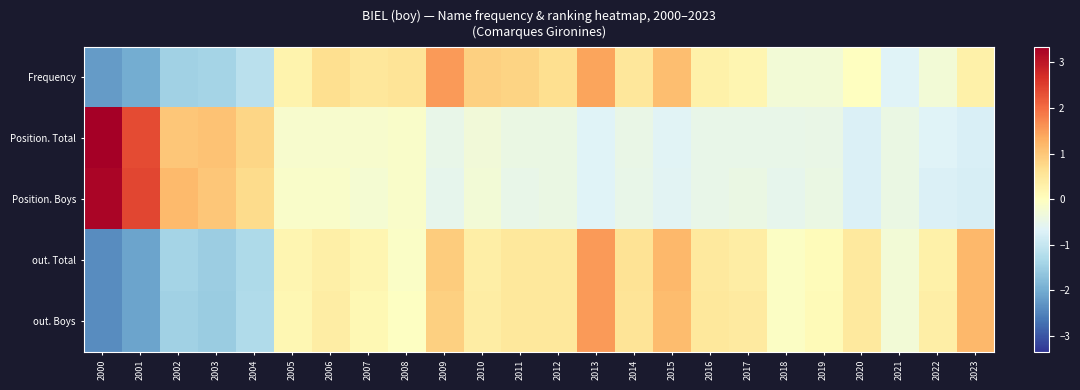

At which category is the sum across all series the highest?

2013